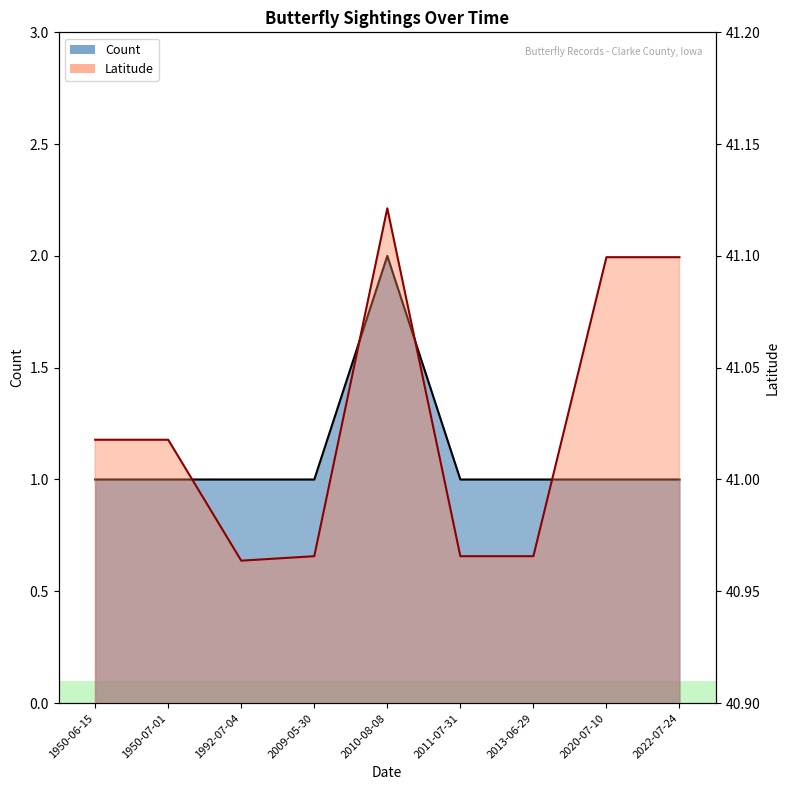

What are all the series names shown in the legend?

Count line, Latitude line